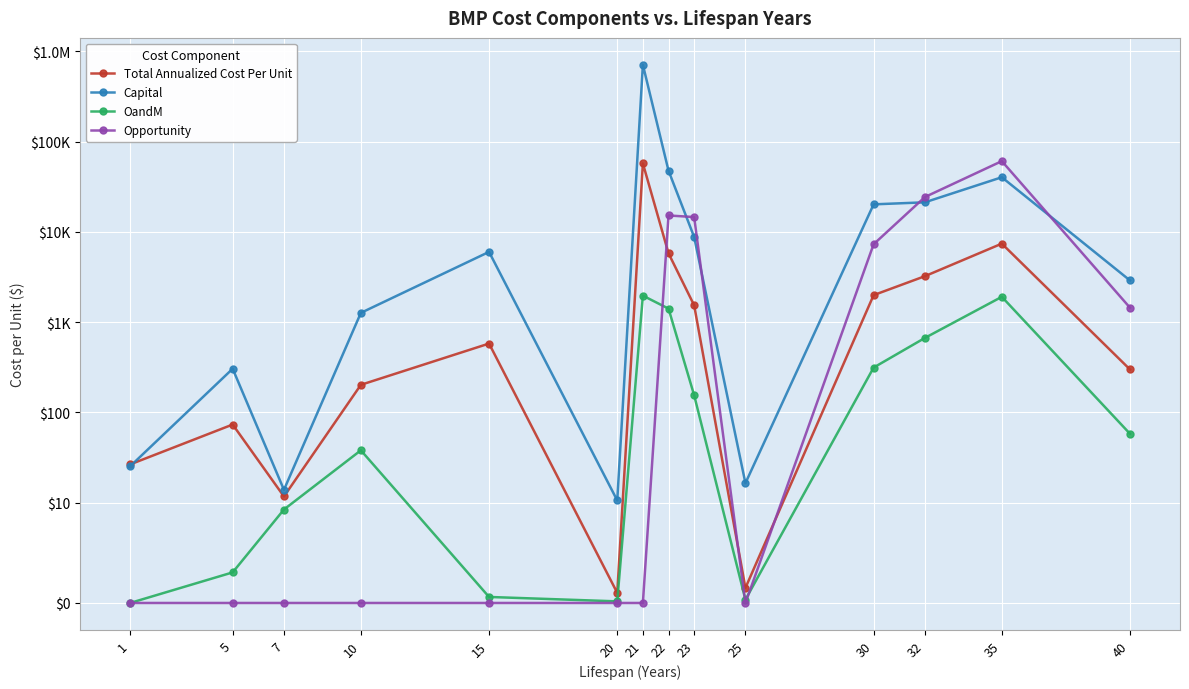

Which category has the highest value in the Opportunity series?

35